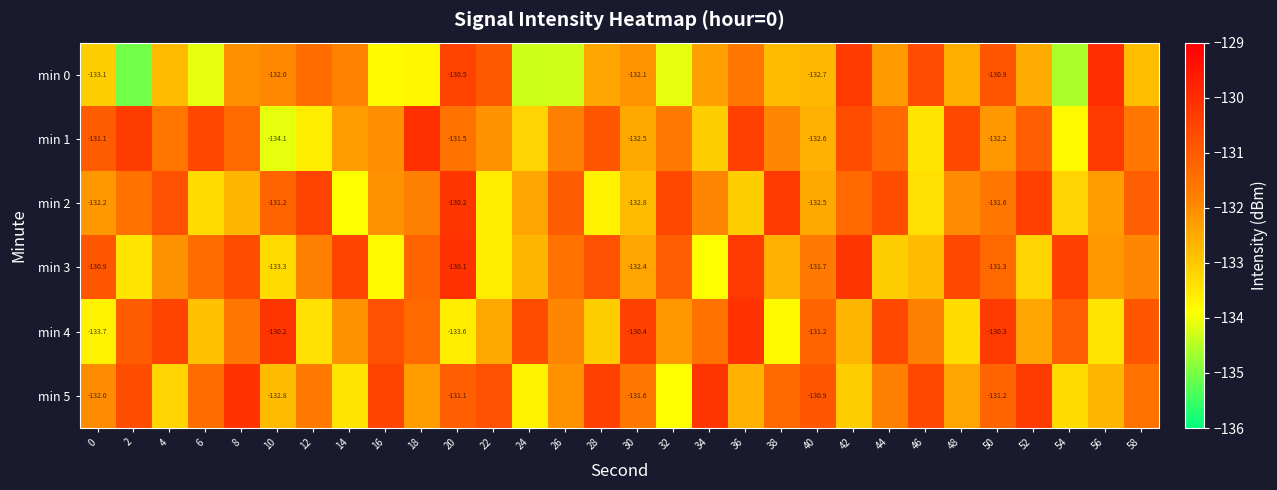

What is the total value across all series at 22?

-793.5